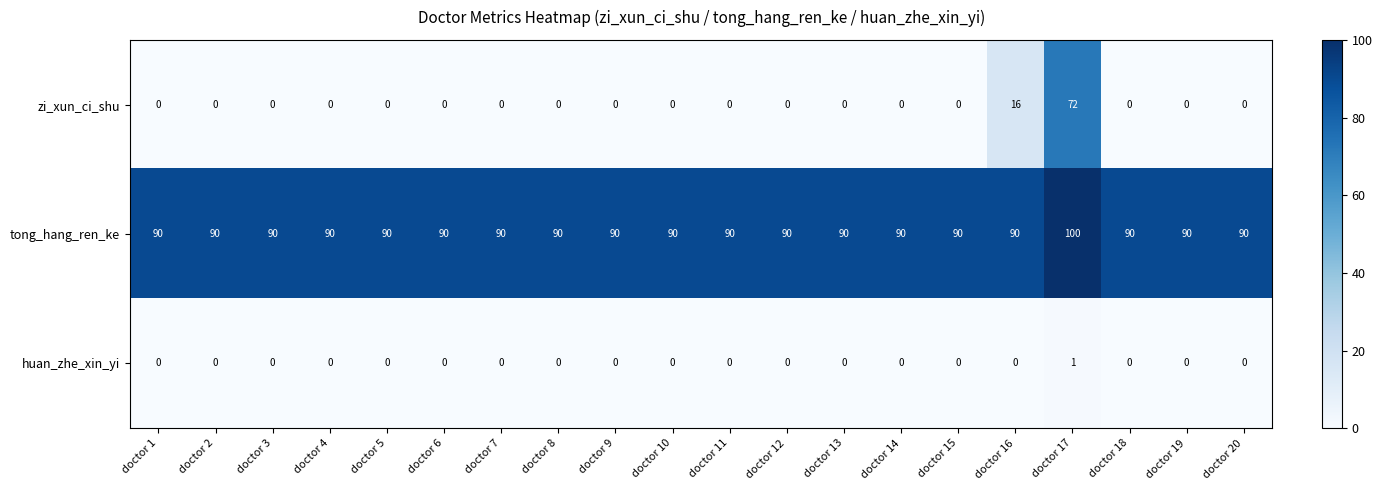

List the series in order of their peak value, highest first.

tong_hang_ren_ke, zi_xun_ci_shu, huan_zhe_xin_yi